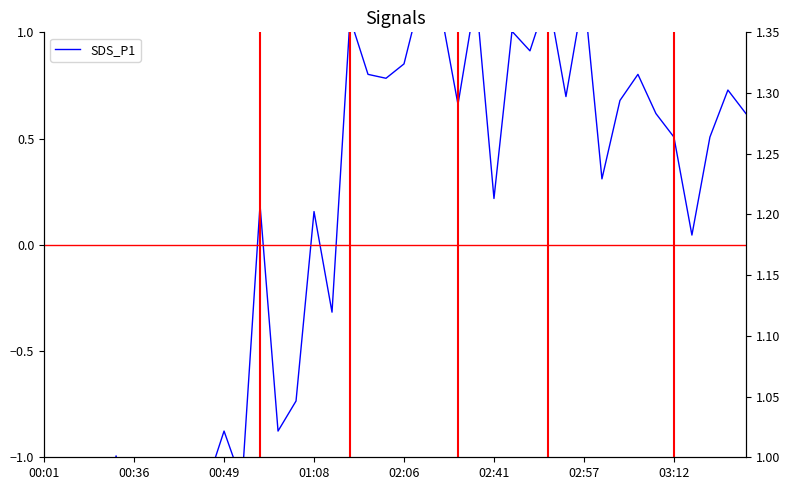

The Signal series shows 1.9 at 16. True or false?

False